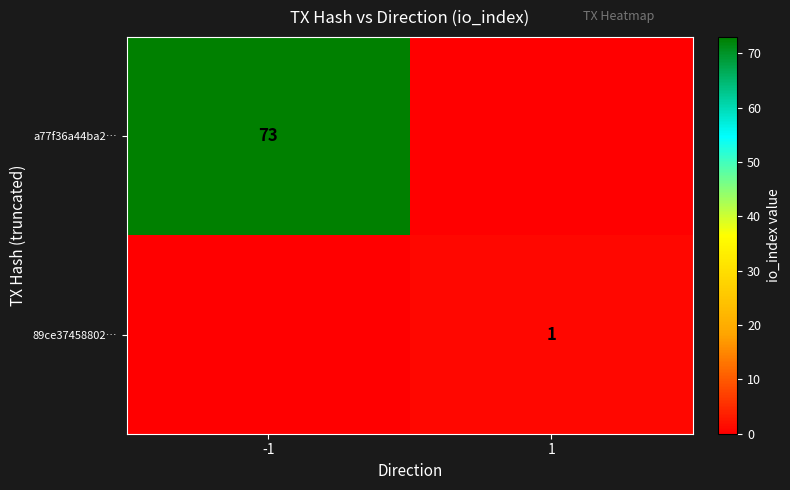

True or false: a77f36a44ba2… has a value of 106 at -1.

False